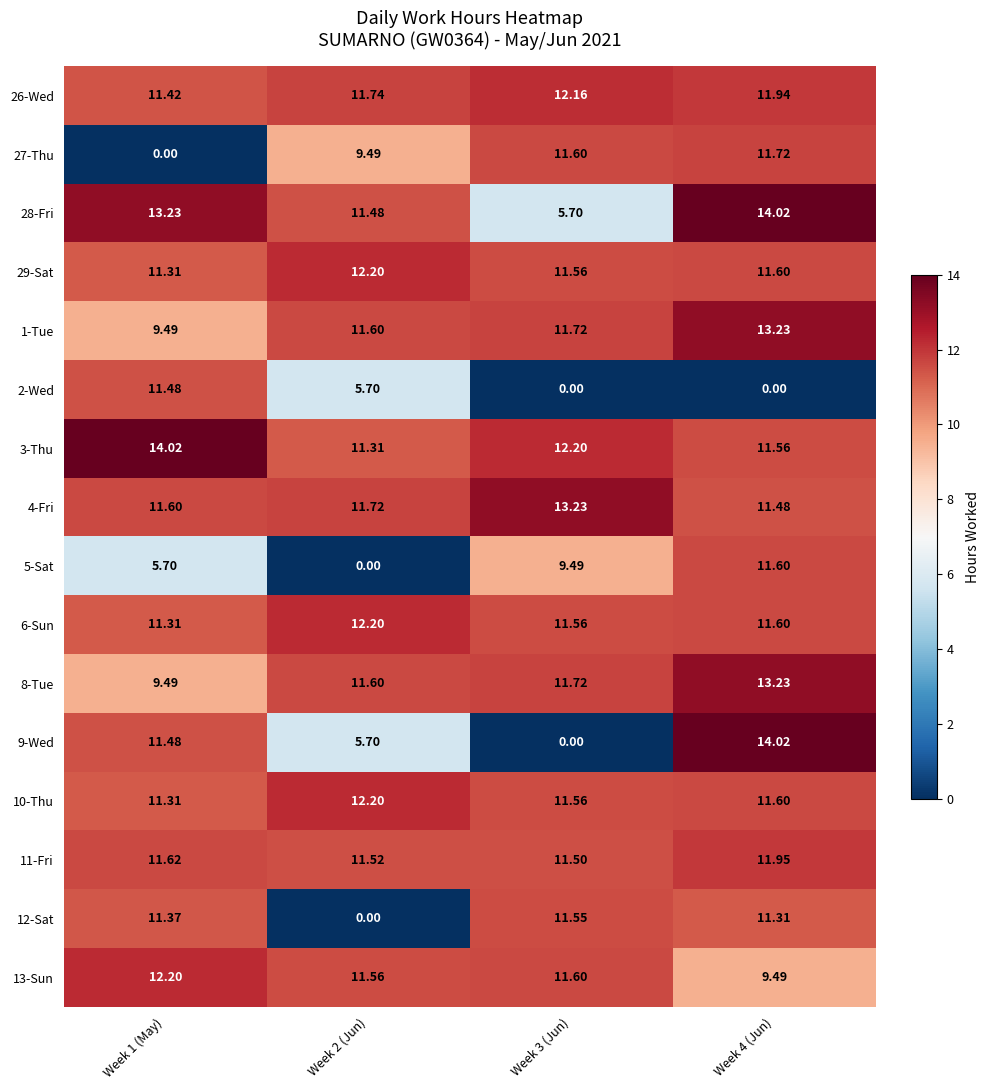

Is the value of 29-Sat at Week 1 (May) greater than the value of 3-Thu at Week 1 (May)?

No